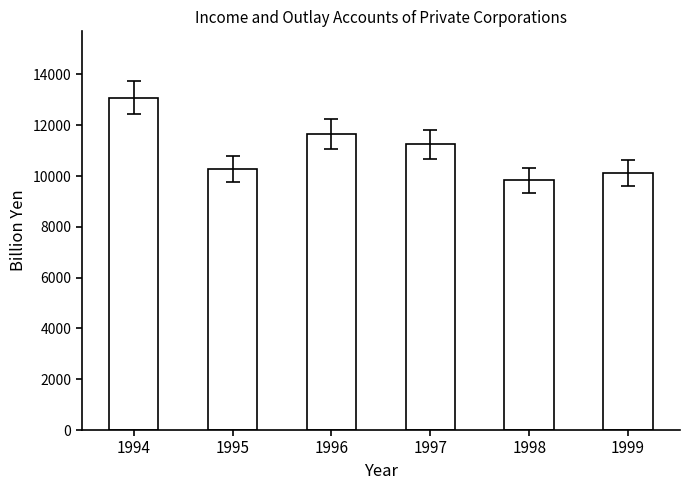

What is the change in value from 1994 to 1995?

-2812.9